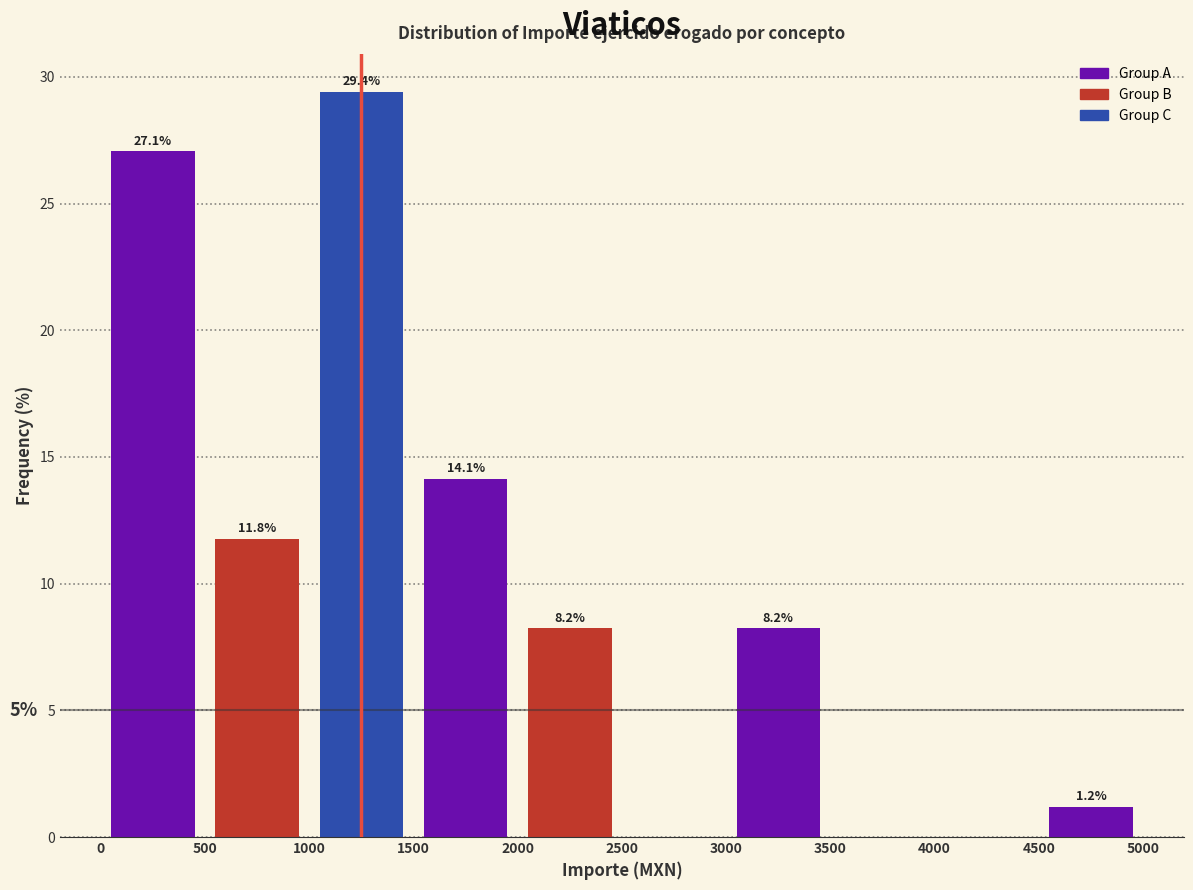

Which range on the x-axis has the tallest bar?

1000 to 1500